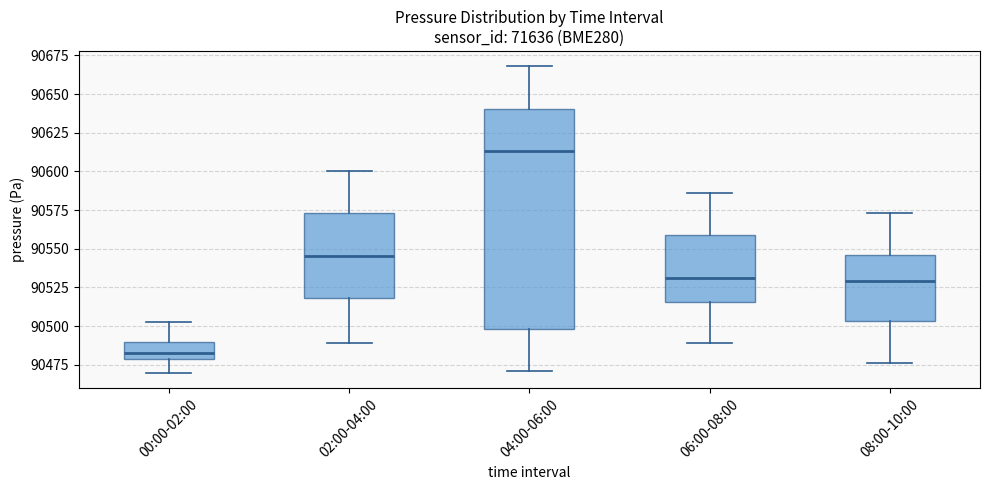

Reading left to right, transcribe this box plot: for each box, give where its median line is, the range the box spans, and where its two whiskers end, as read against the y-axis. The values are not printed on the chart, so give them approximately, as read against the axis.

00:00-02:00: median 90485, box 90480 to 90490, whiskers 90470 to 90500
02:00-04:00: median 90545, box 90520 to 90575, whiskers 90490 to 90600
04:00-06:00: median 90615, box 90500 to 90640, whiskers 90470 to 90670
06:00-08:00: median 90530, box 90515 to 90560, whiskers 90490 to 90585
08:00-10:00: median 90530, box 90505 to 90545, whiskers 90475 to 90575